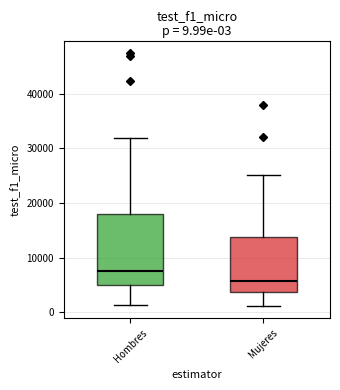

Which box is the tallest, from its lower edge to its upper edge?

Hombres